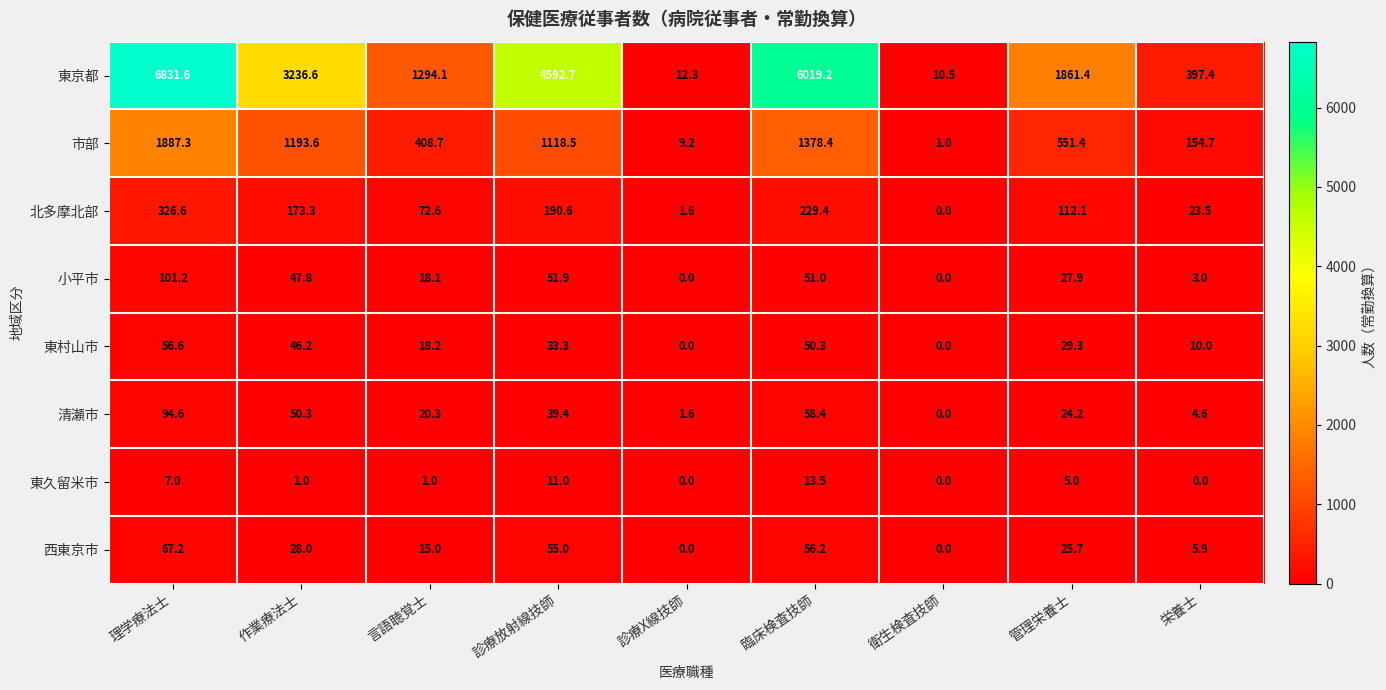

The 西東京市 series shows 23.4 at 臨床検査技師. True or false?

False